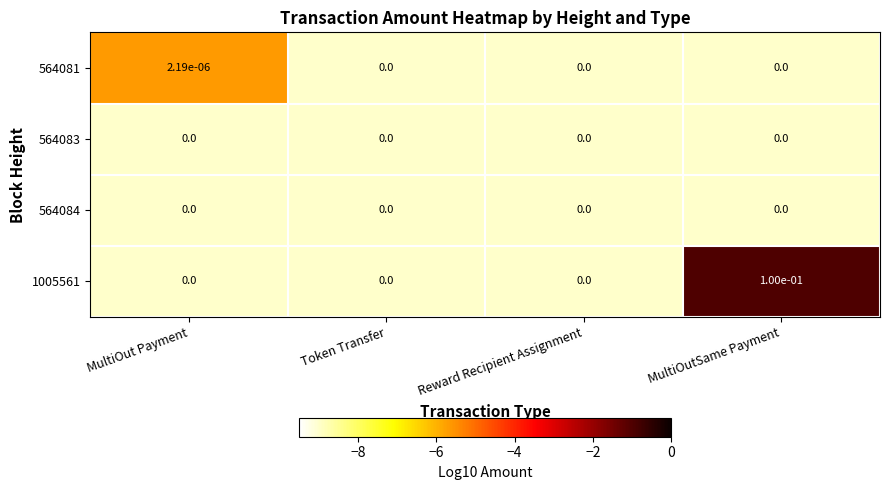

The 1005561 series shows 0.0 at Reward Recipient Assignment. True or false?

True